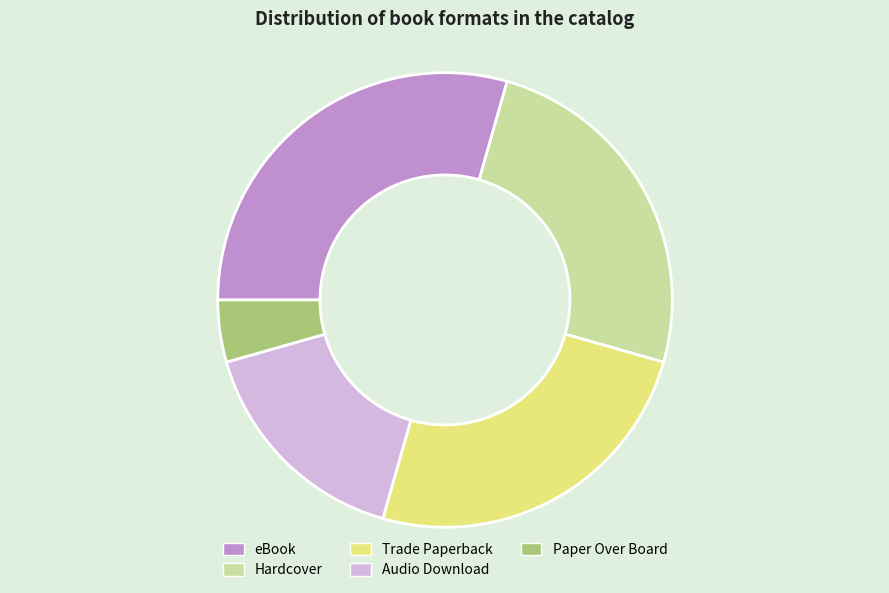

The Trade Paperback slice represents 25% of the pie. True or false?

True